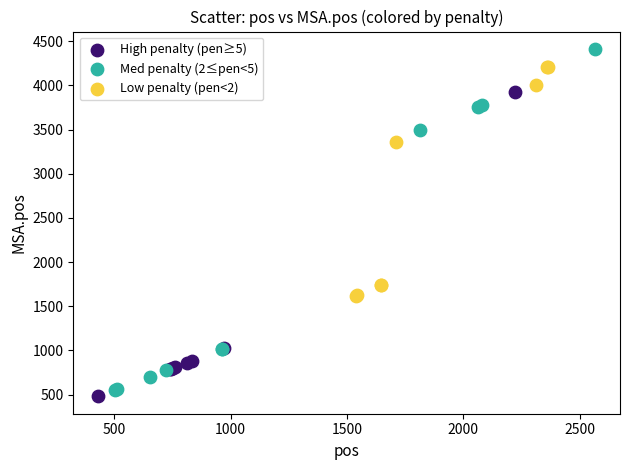

Which series contains the highest Y value?

Med penalty (2≤pen<5)